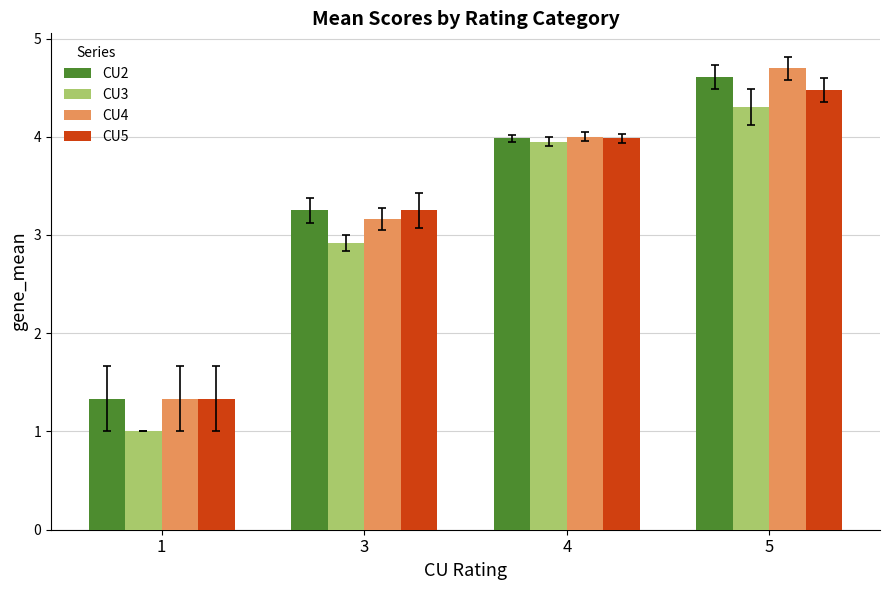

How many categories are shown in the chart?

4